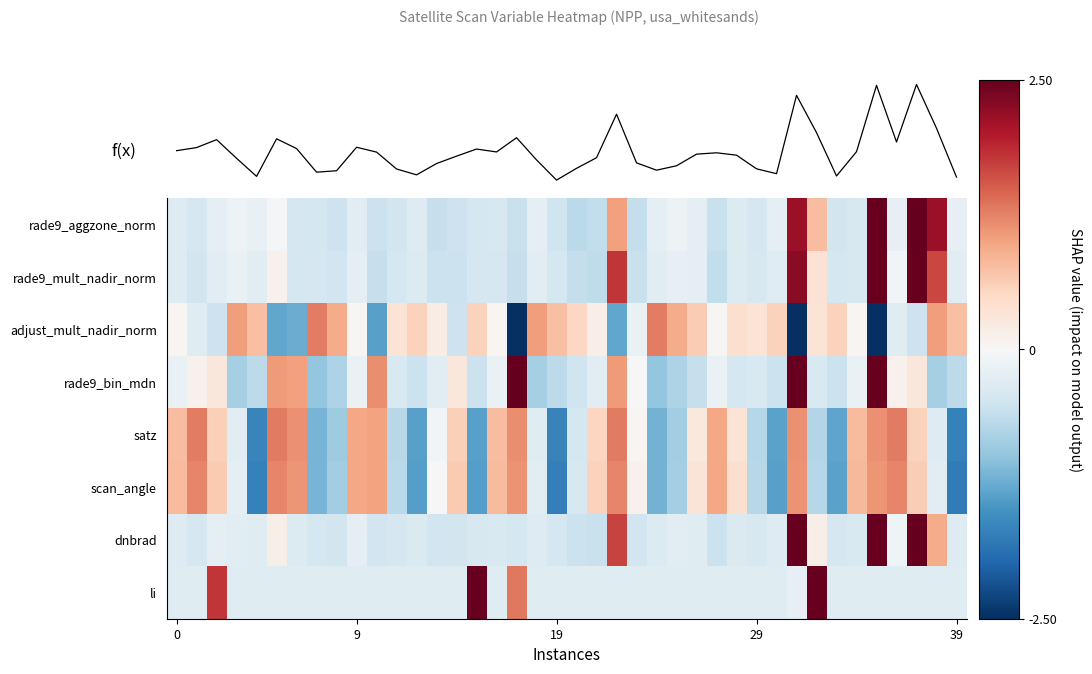

At which category is the sum across all series the highest?

37